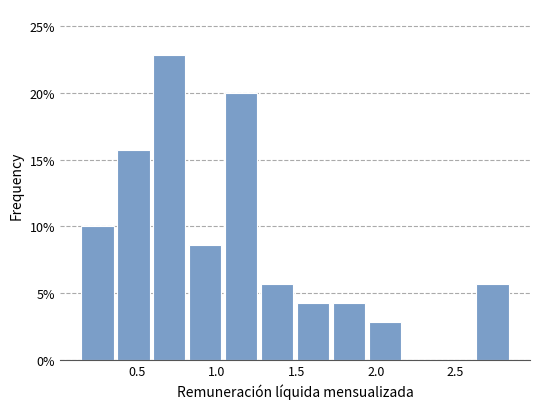

What is the height of the bar covering 1.95 to 2.20 on the x-axis? Neither the bar edges nor the heights are printed on the chart, so give them approximately, as read against the axes.

3.0